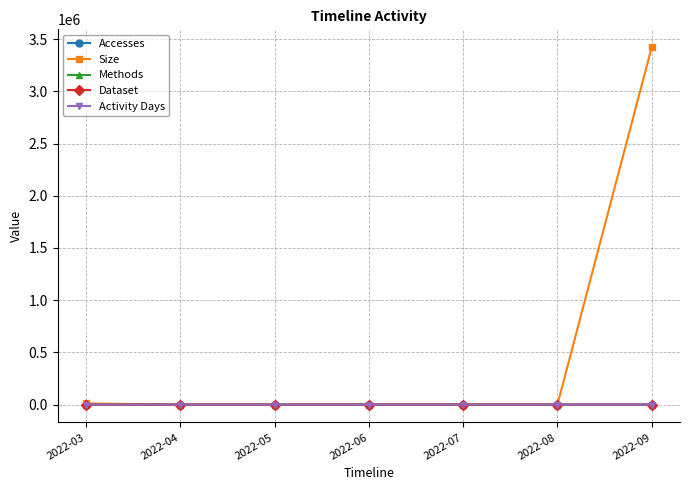

True or false: Accesses and Dataset cross at least once.

False